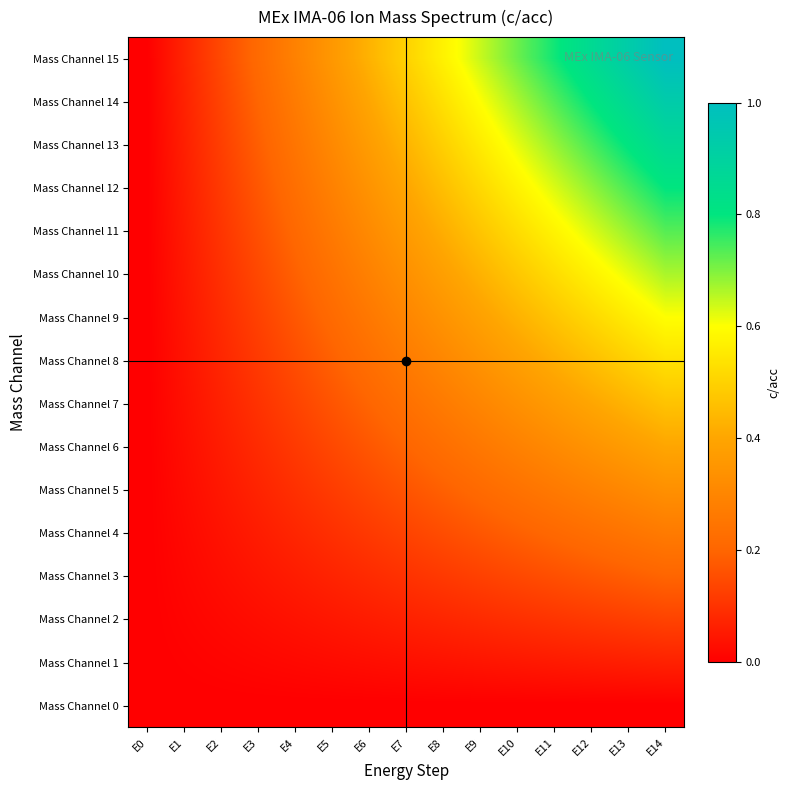

What is the difference between the highest and lowest values at E8?

0.6